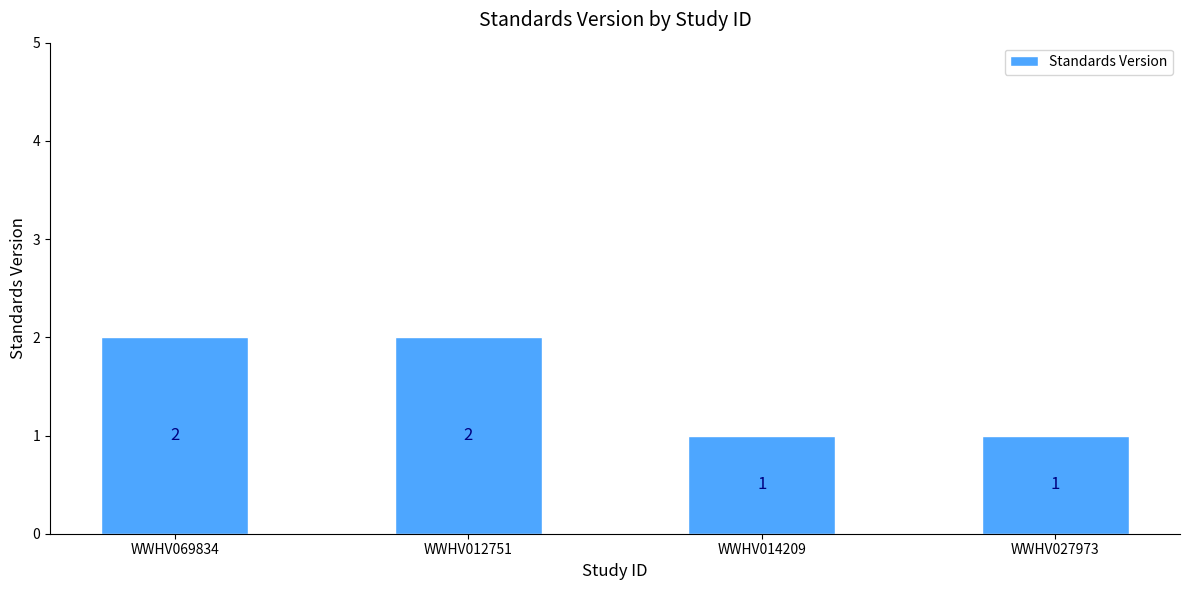

What is the label of the 1st bar from the right?

WWHV027973